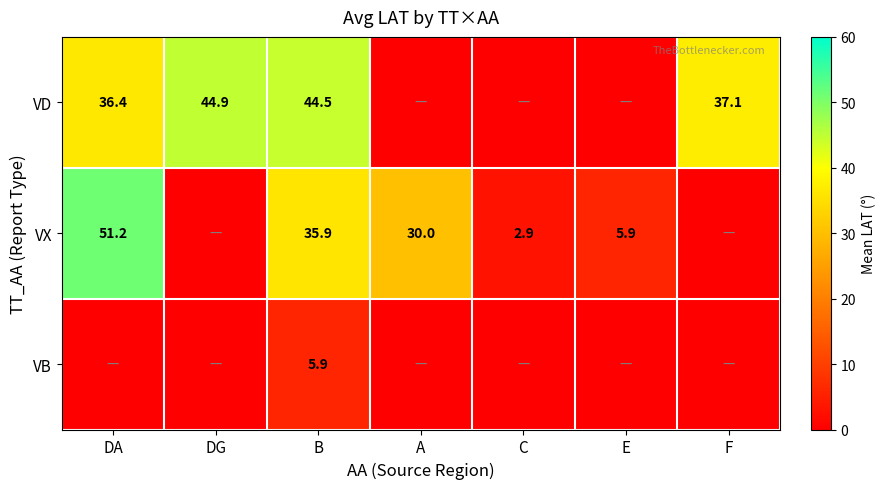

What is the sum of the VD values at DA and F?

73.5